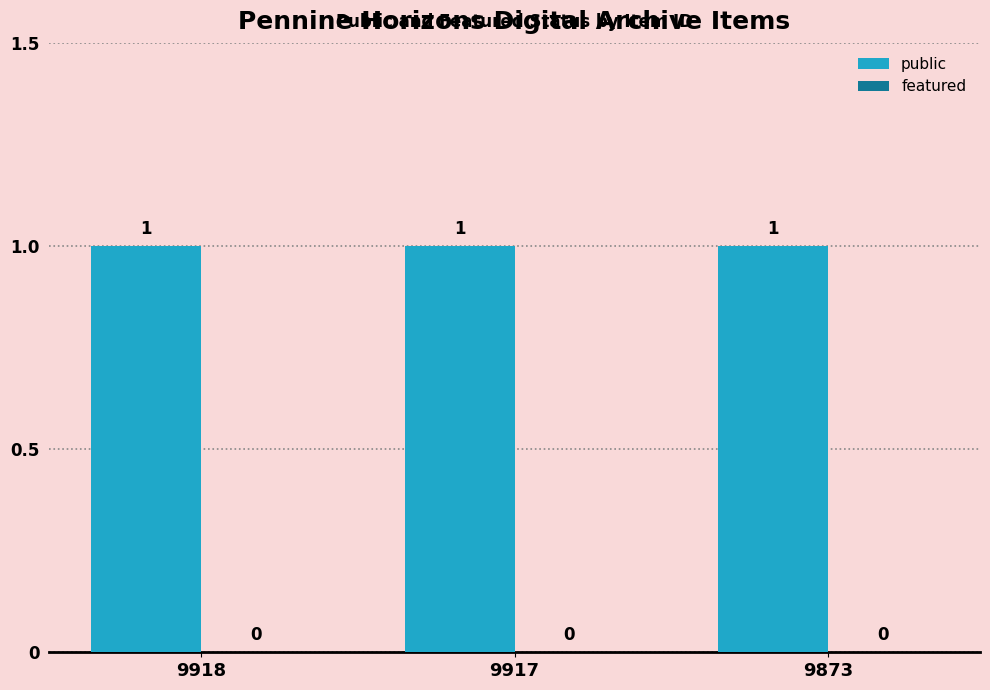

Are the bars grouped side by side (vs. stacked)?

Yes